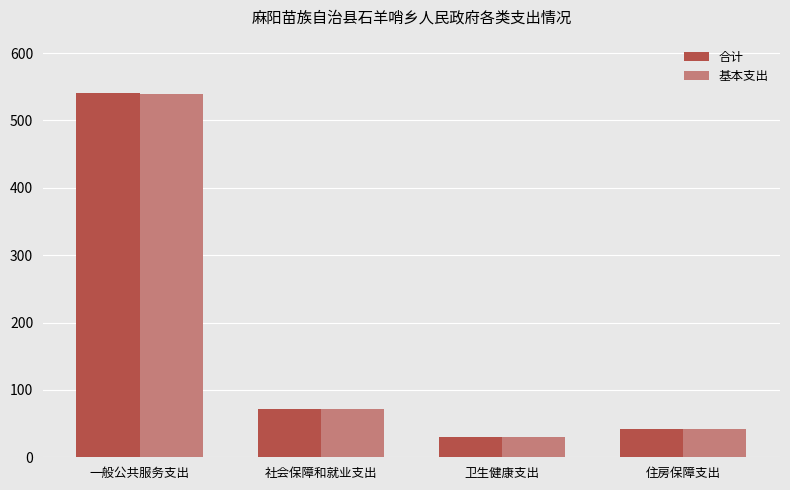

At which category is the sum across all series the highest?

一般公共服务支出